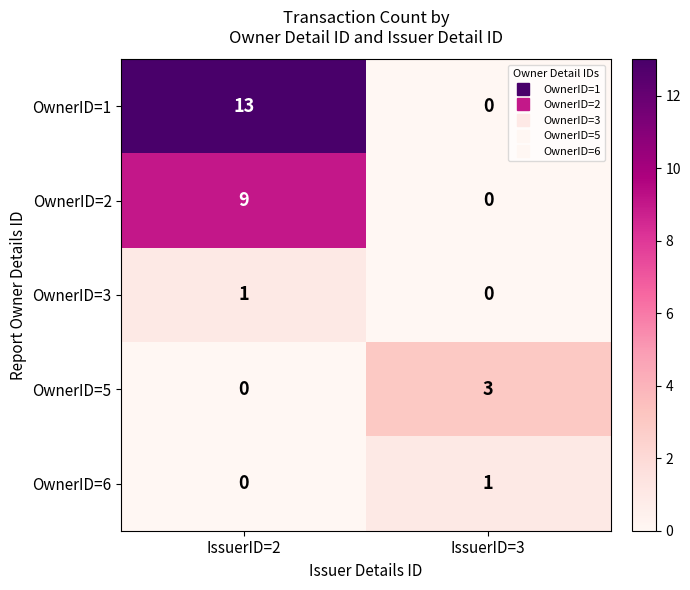

Where is OwnerID=6 nearest to the value 0?

IssuerID=2